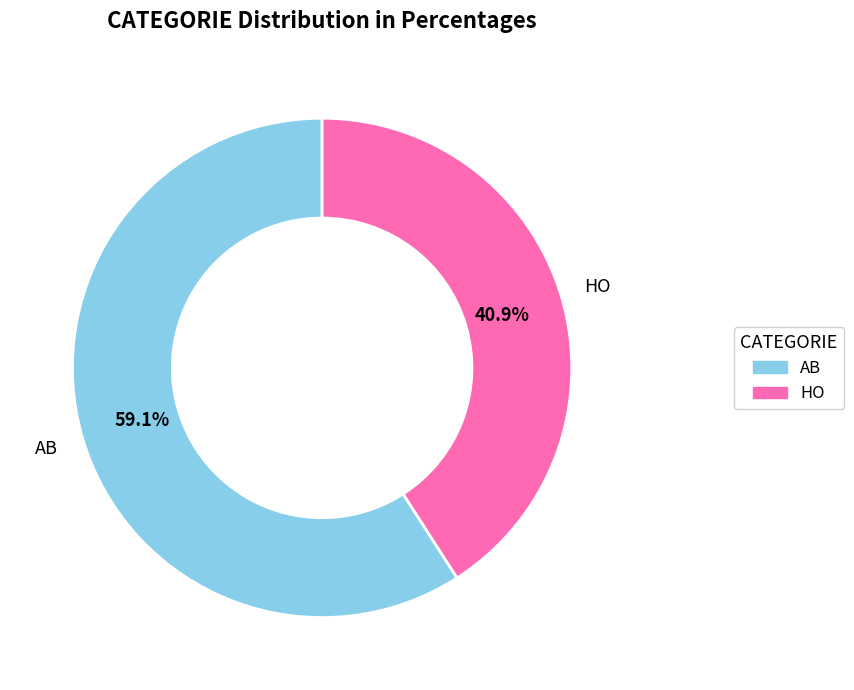

Combined, do AB and HO account for over 50%?

Yes